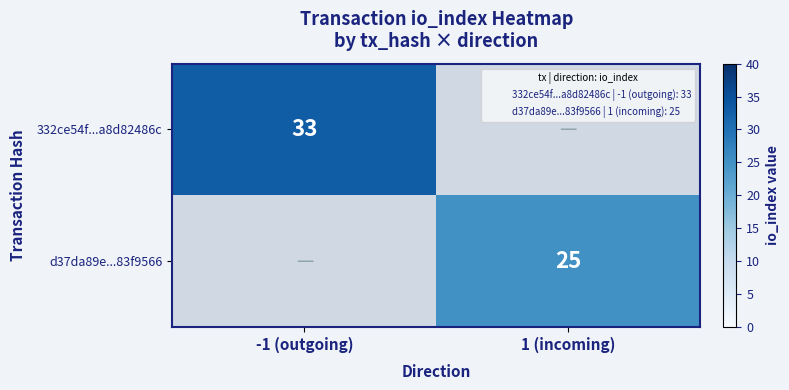

Is it true that d37da89e...83f9566 equals 25 at 1 (incoming)?

True